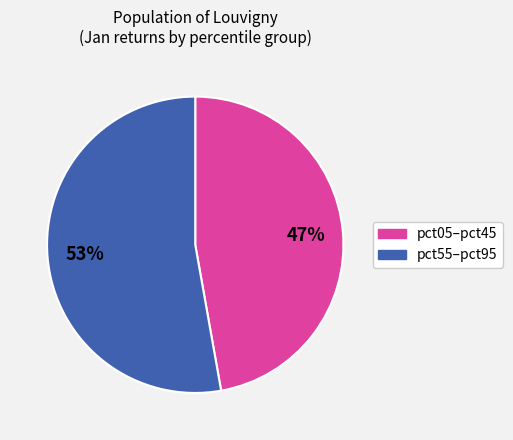

How many segments does this pie chart have?

2